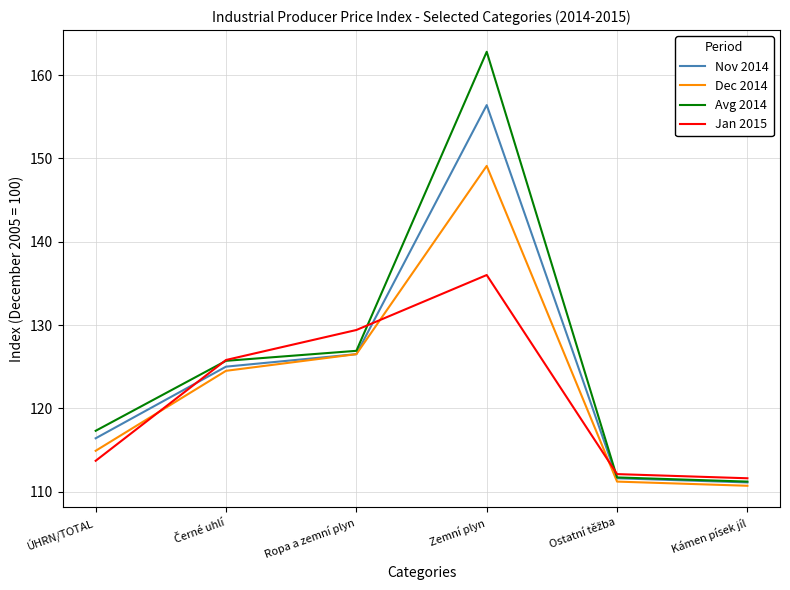

Reading left to right, transcribe all the data shown in this chart.

Nov 2014: 116.4	125.0	126.5	156.4	111.6	111.1
Dec 2014: 114.9	124.5	126.5	149.1	111.2	110.7
Avg 2014: 117.3	125.7	126.9	162.8	111.7	111.2
Jan 2015: 113.7	125.8	129.4	136.0	112.1	111.6